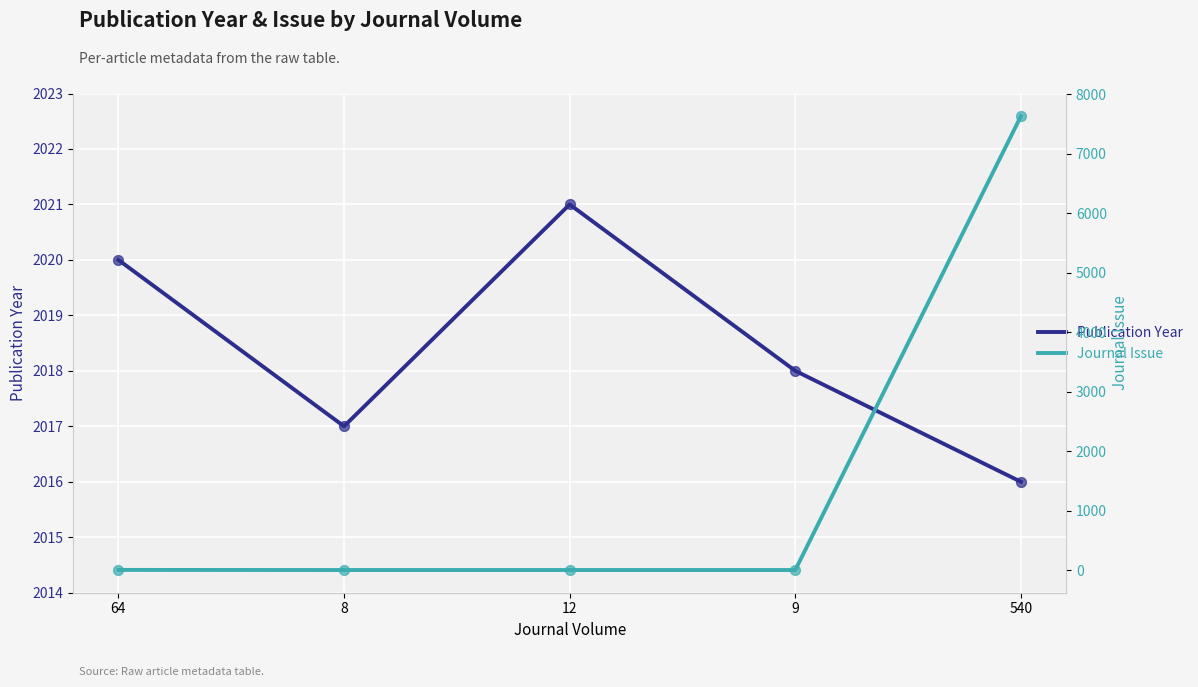

Which series contains the lowest Y value?

Journal Issue